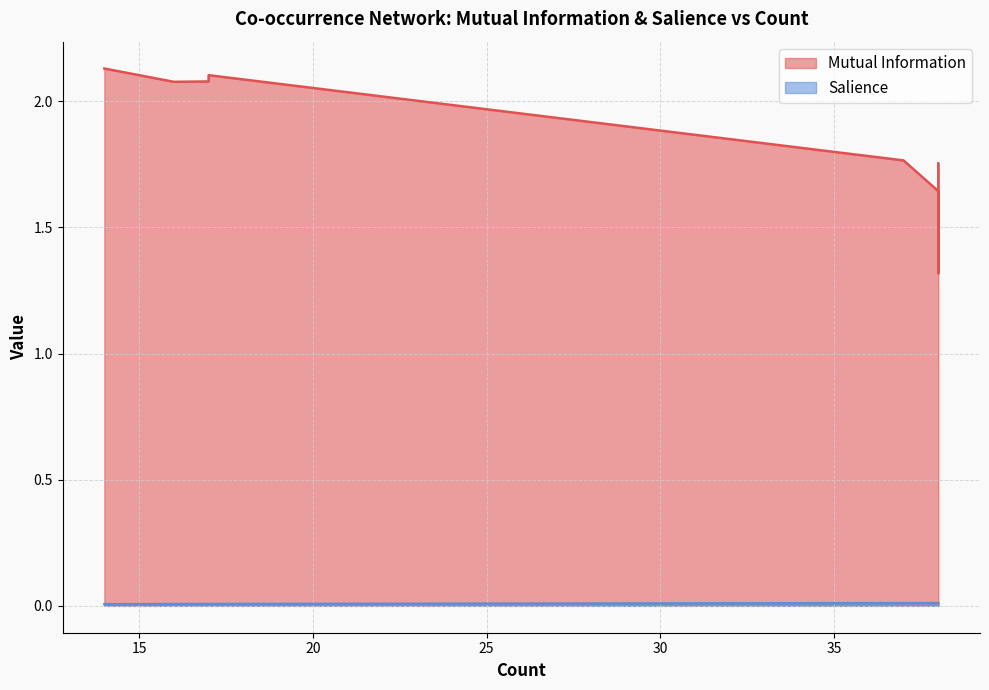

How many lines are shown in the chart?

2